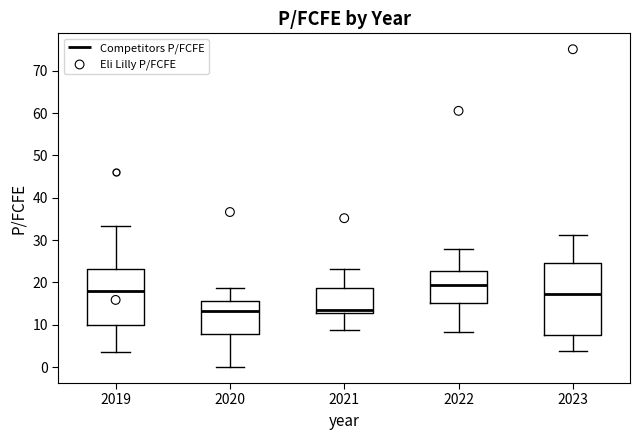

Reading left to right, read every box against the y-axis: the position of its median line, the range the box covers, and the ends of its whiskers. The values are not printed on the chart, so give them approximately, as read against the axis.

2019: median 18, box 10 to 23, whiskers 4 to 33
2020: median 13, box 8 to 16, whiskers 0 to 19
2021: median 14, box 13 to 19, whiskers 9 to 23
2022: median 19, box 15 to 23, whiskers 8 to 28
2023: median 17, box 8 to 24, whiskers 4 to 31